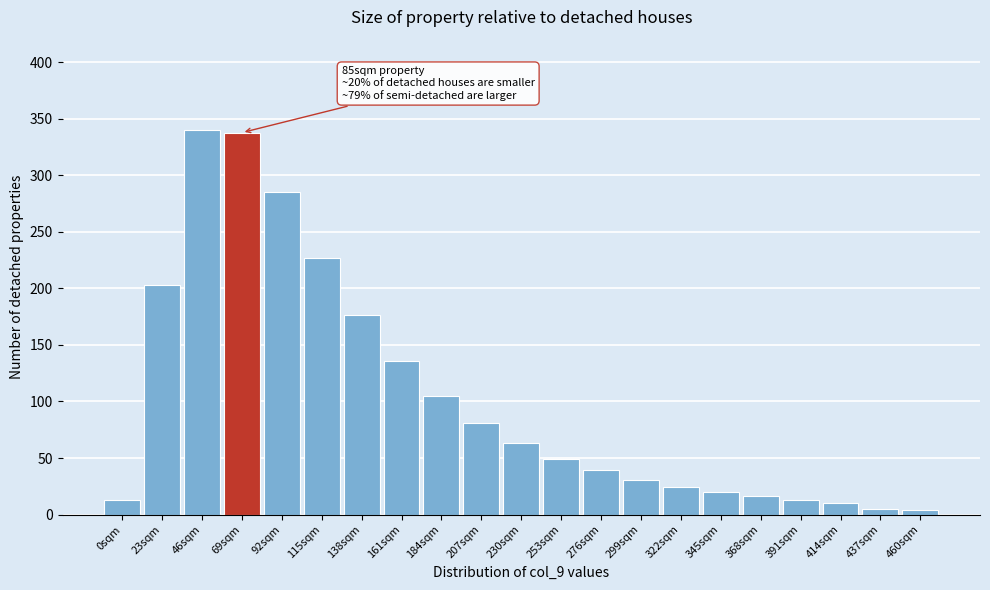

What is the maximum value shown in the chart?

340.0